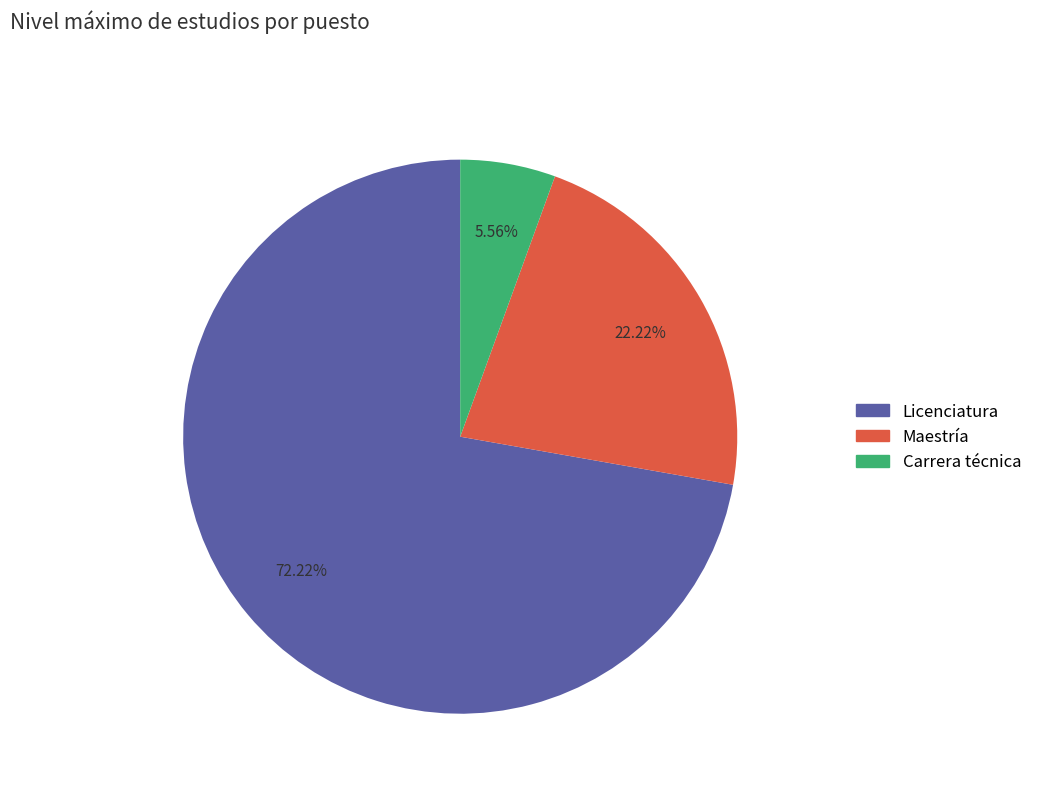

Which category accounts for the majority?

Licenciatura